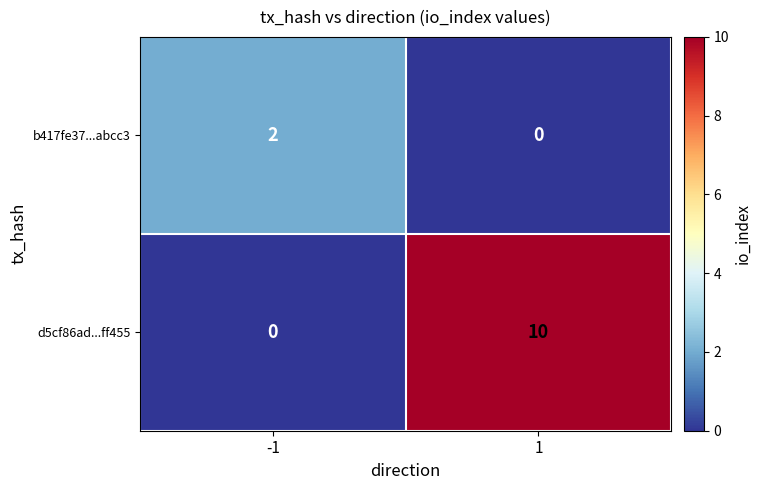

Reading left to right, extract all data points from this chart.

b417fe37...abcc3: 2	0
d5cf86ad...ff455: 0	10